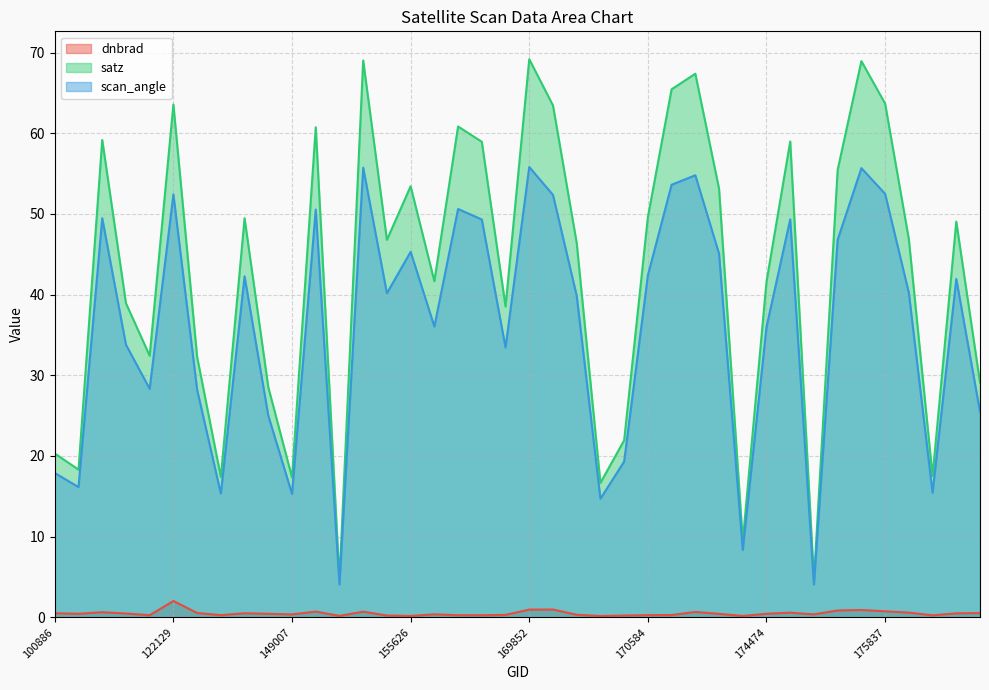

Reading left to right, extract all data points from this chart.

dnbrad: 100886=0.5	102759=0.4	109905=0.6	110078=0.5	121771=0.3	122129=2.0	132798=0.5	133533=0.3	143097=0.5	143698=0.4	149007=0.4	150533=0.7	151094=0.2	154463=0.7	154675=0.2	155626=0.2	156166=0.4	156351=0.3	156542=0.3	156725=0.3	169852=1.0	169865=1.0	170044=0.3	170219=0.2	170401=0.2	170584=0.3	170769=0.3	170780=0.7	170961=0.4	171326=0.2	174474=0.4	174871=0.6	175252=0.4	175633=0.8	175824=0.9	175837=0.7	176034=0.6	176222=0.2	176608=0.5	177218=0.5
satz: 100886=20.3	102759=18.3	109905=59.2	110078=38.9	121771=32.4	122129=63.6	132798=32.3	133533=17.4	143097=49.5	143698=28.5	149007=17.3	150533=60.7	151094=4.6	154463=69.0	154675=46.8	155626=53.4	156166=41.7	156351=60.8	156542=58.9	156725=38.5	169852=69.2	169865=63.5	170044=46.4	170219=16.7	170401=21.9	170584=49.6	170769=65.4	170780=67.4	170961=53.1	171326=9.4	174474=41.6	174871=59.0	175252=4.6	175633=55.5	175824=68.9	175837=63.7	176034=46.9	176222=17.5	176608=49.0	177218=29.1
scan_angle: 100886=17.9	102759=16.1	109905=49.5	110078=33.8	121771=28.3	122129=52.4	132798=28.2	133533=15.3	143097=42.3	143698=25.0	149007=15.3	150533=50.5	151094=4.1	154463=55.7	154675=40.2	155626=45.3	156166=36.0	156351=50.6	156542=49.3	156725=33.5	169852=55.8	169865=52.4	170044=39.9	170219=14.7	170401=19.3	170584=42.4	170769=53.6	170780=54.8	170961=45.1	171326=8.3	174474=36.0	174871=49.3	175252=4.1	175633=46.8	175824=55.7	175837=52.5	176034=40.2	176222=15.4	176608=41.9	177218=25.5